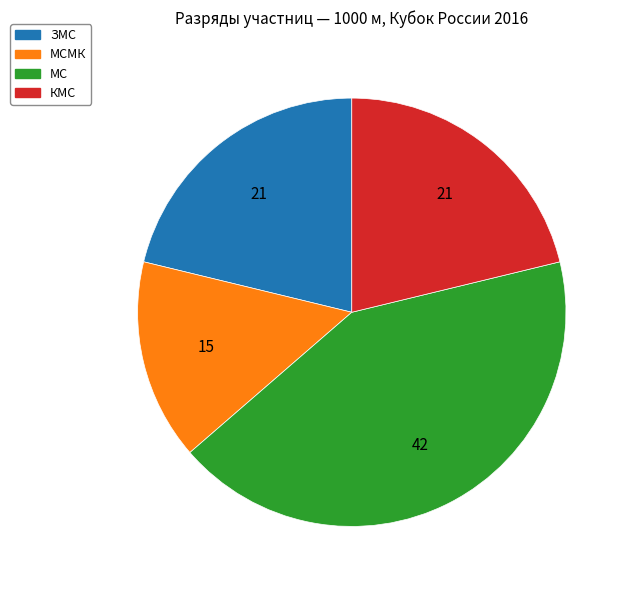

Is there any slice that represents more than half of the pie?

No